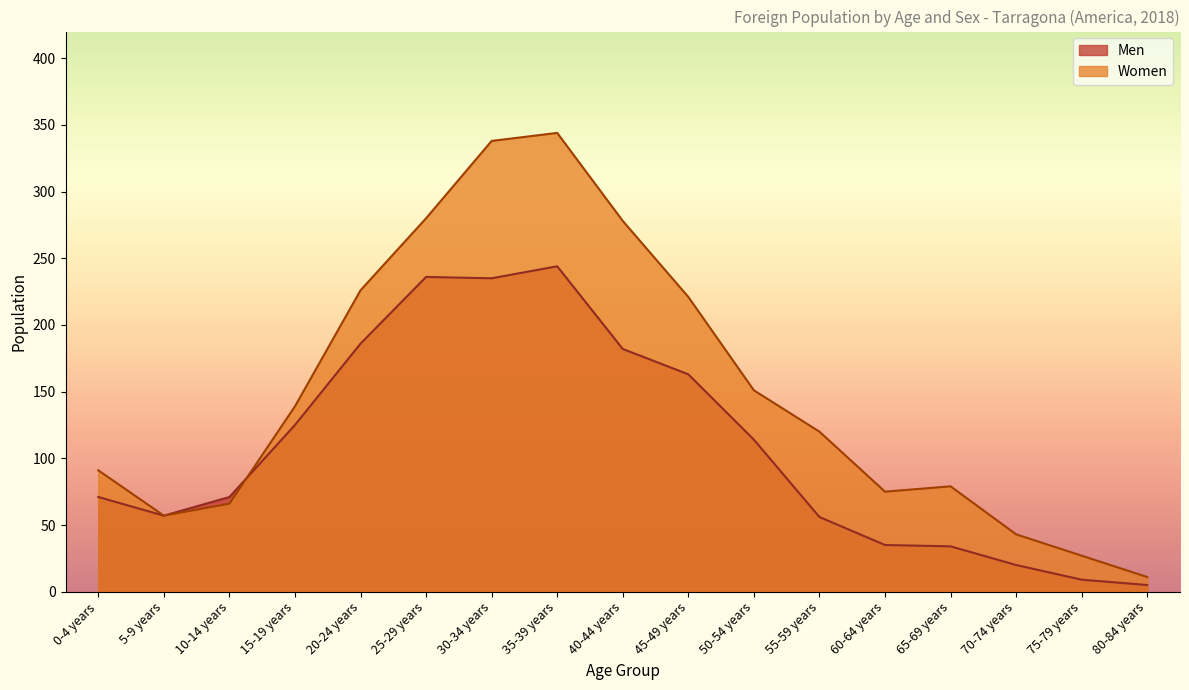

What is the smallest value displayed?

5